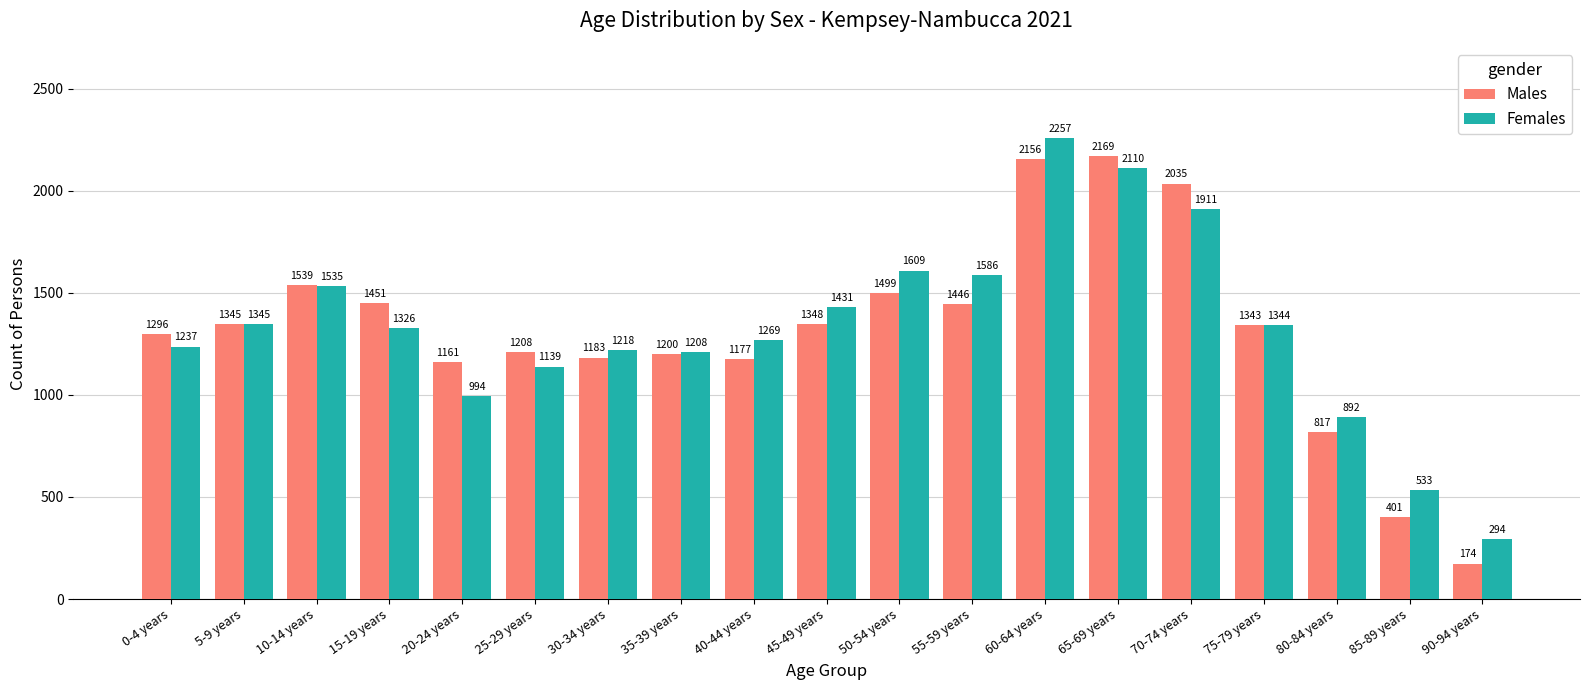

Which series has the largest range (max minus min)?

Males